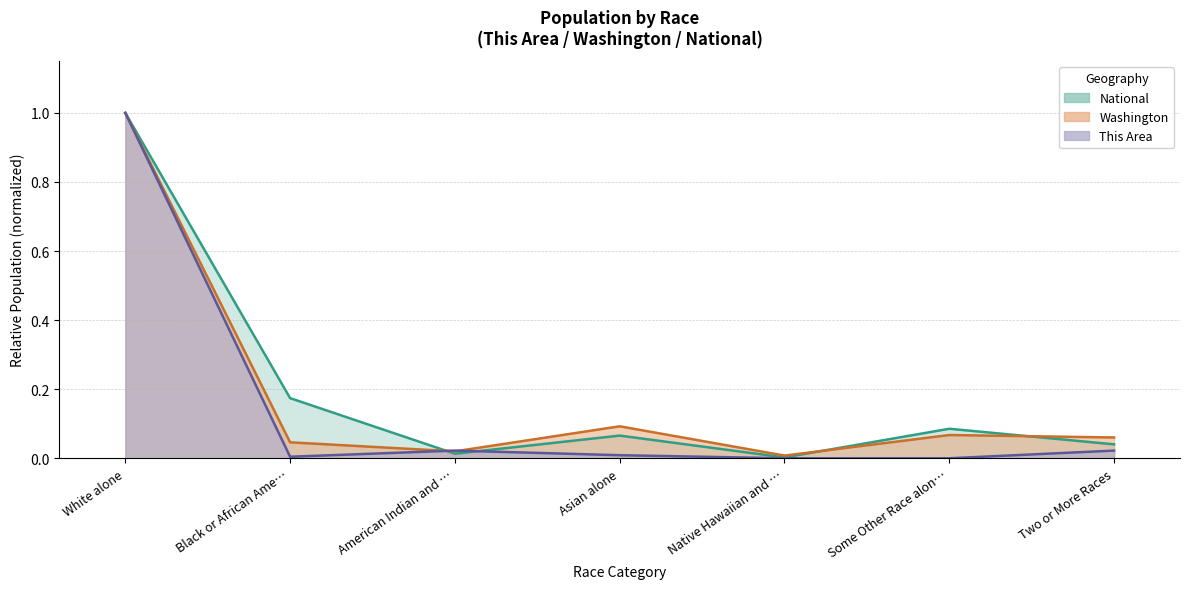

The value of This Area at Native Hawaiian and … is 0.0. True or false?

True